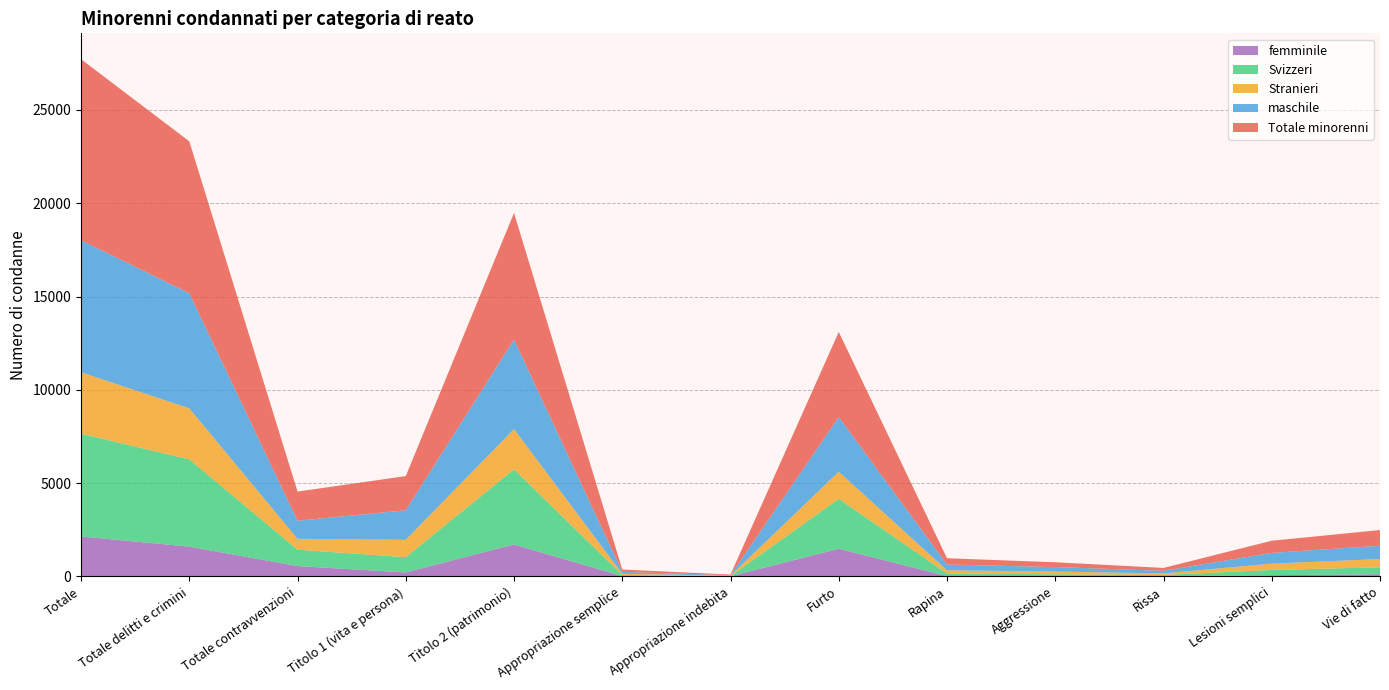

Reading left to right, extract all data points from this chart.

Totale minorenni: 9703	8141	1562	1831	6784	125	35	4561	337	258	154	651	841
maschile: 7073	6169	969	1583	4797	107	24	2927	310	239	141	576	712
femminile: 2142	1599	557	216	1717	18	11	1487	20	16	12	68	120
Svizzeri: 5513	4674	877	818	4022	64	10	2672	141	100	68	280	371
Stranieri: 3289	2737	584	930	2160	58	23	1456	168	148	82	339	444